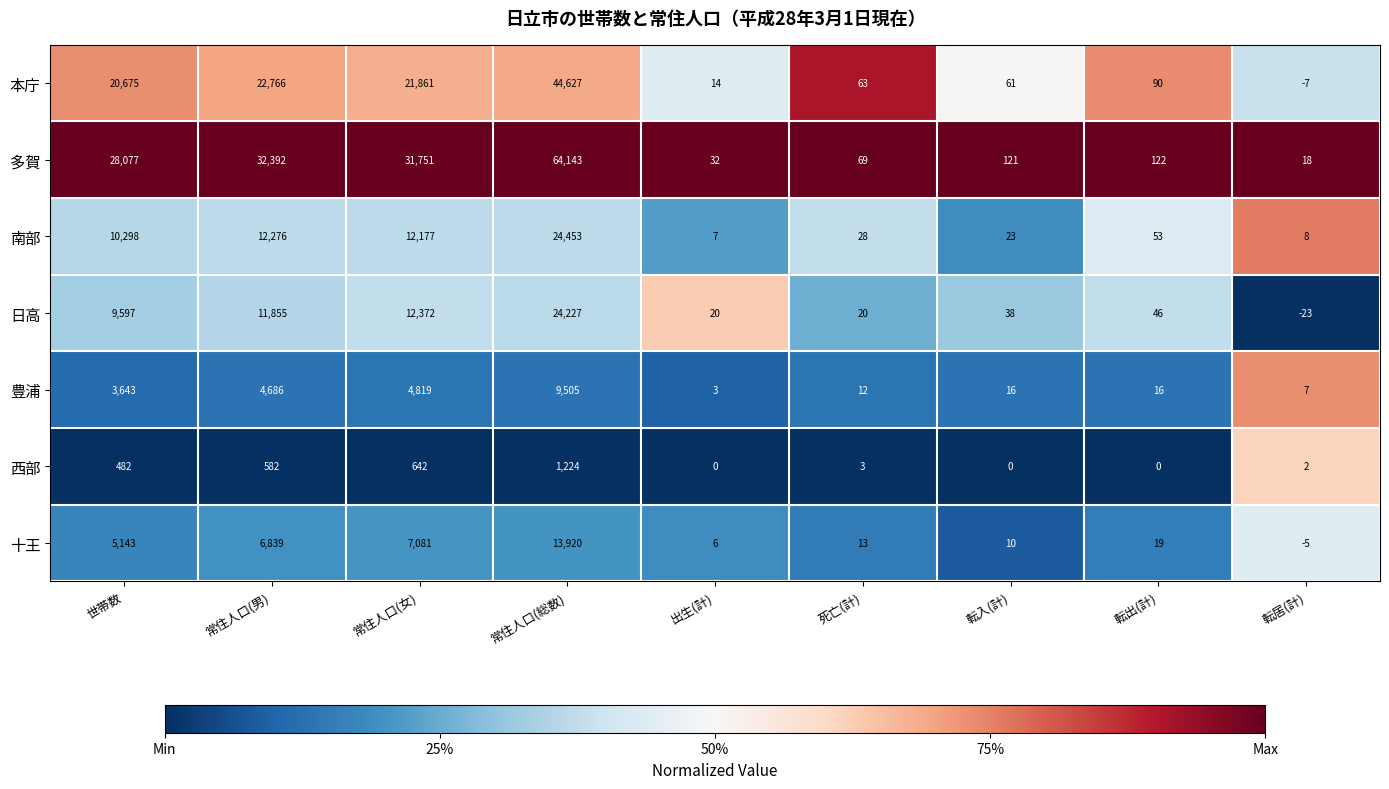

The value of 日高 at 転居(計) is -23. True or false?

True